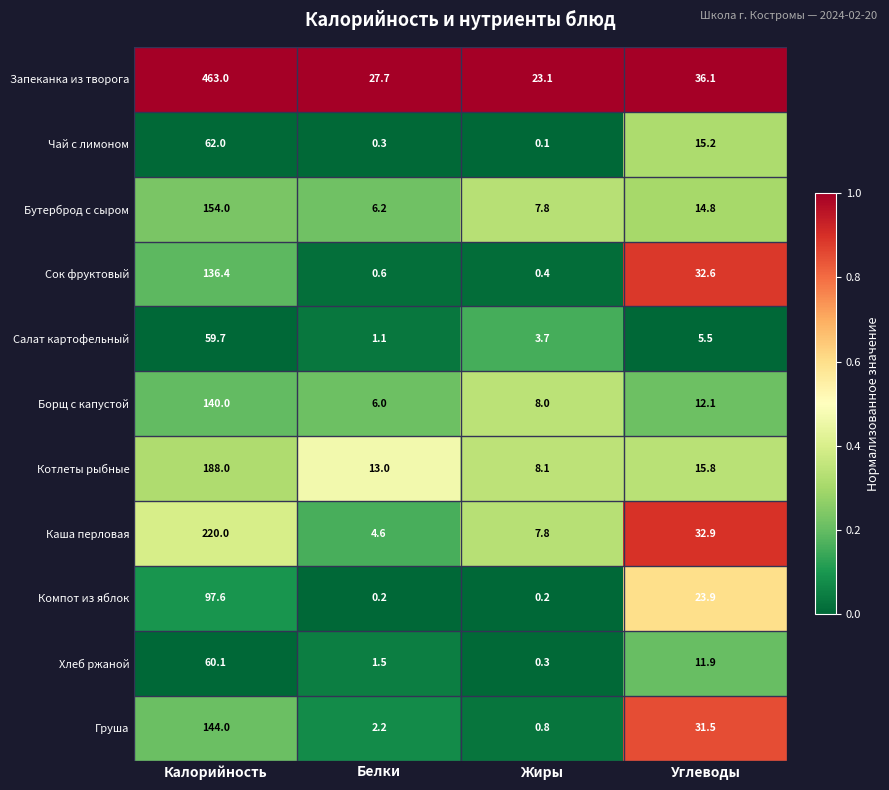

Which series changed the most between Белки and Жиры?

Котлеты рыбные